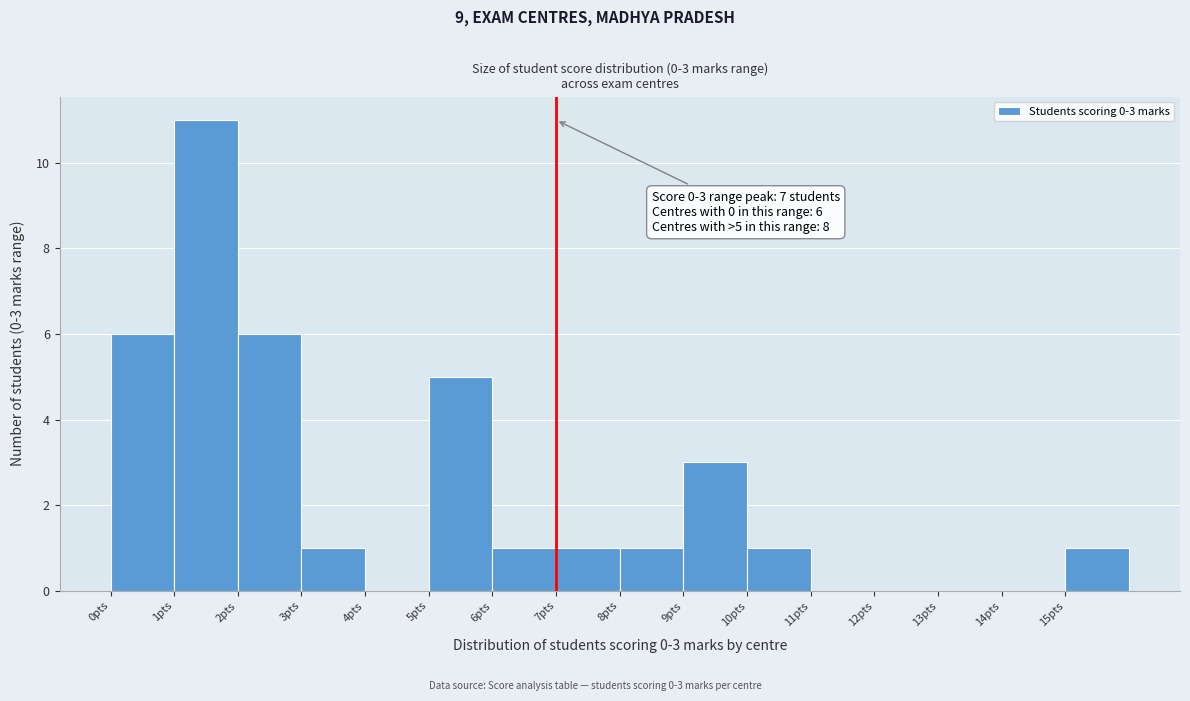

Over which range of the x-axis is the bar tallest?

1 to 2